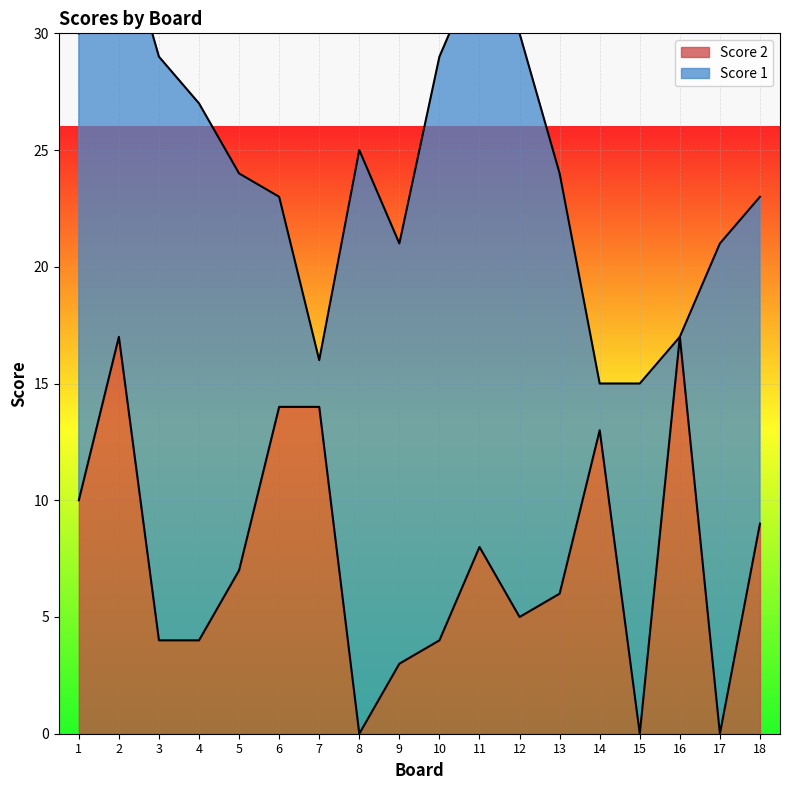

Rank the categories by value from lowest to highest.

8, 15, 17, 9, 3, 4, 10, 12, 13, 5, 11, 18, 1, 14, 6, 7, 2, 16